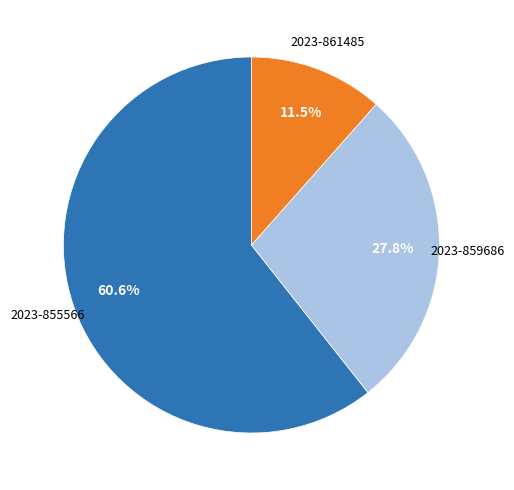

Does any single category account for the majority?

Yes